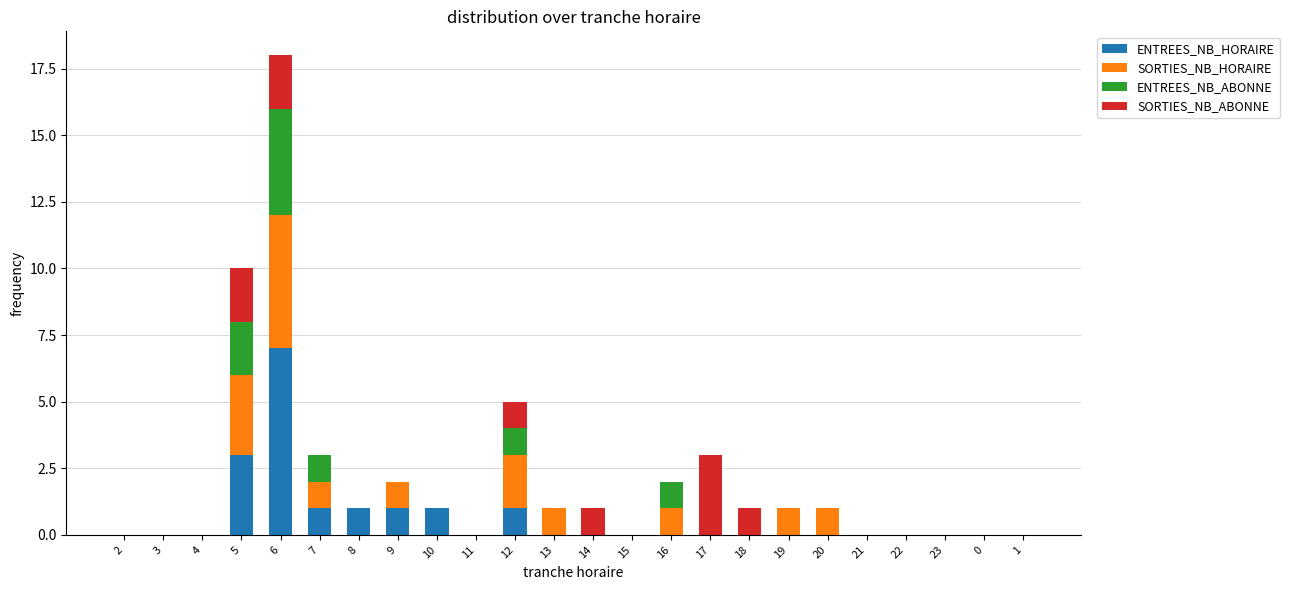

Which category has the highest value in the ENTREES_NB_HORAIRE series?

6